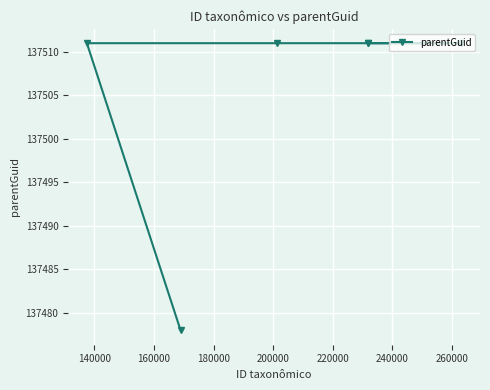

What is the difference between the maximum and minimum values?

33